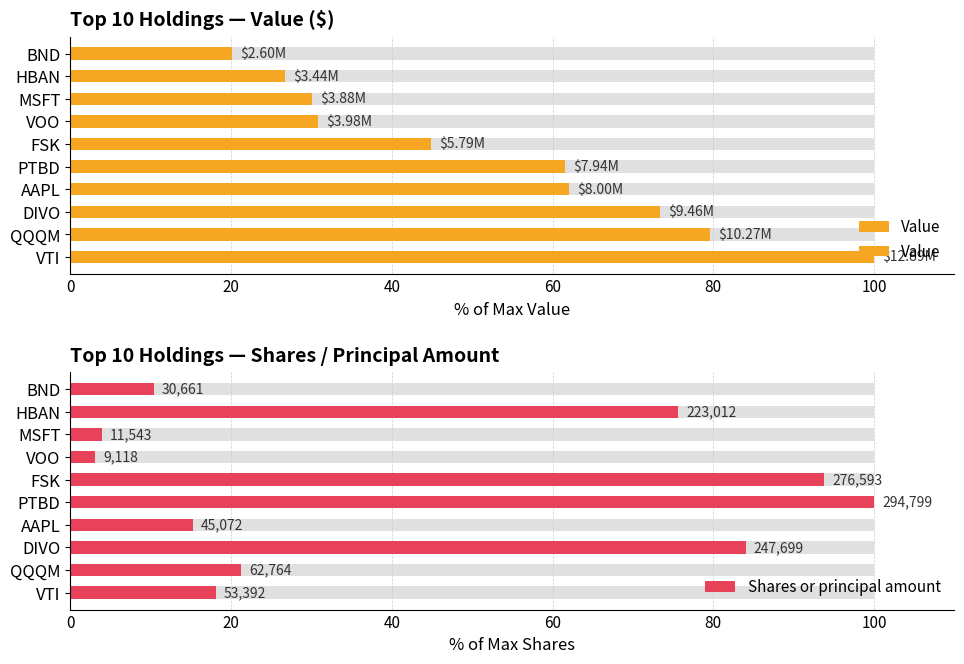

What is the difference between the maximum and minimum values in the Shares or principal amount series?

96.9